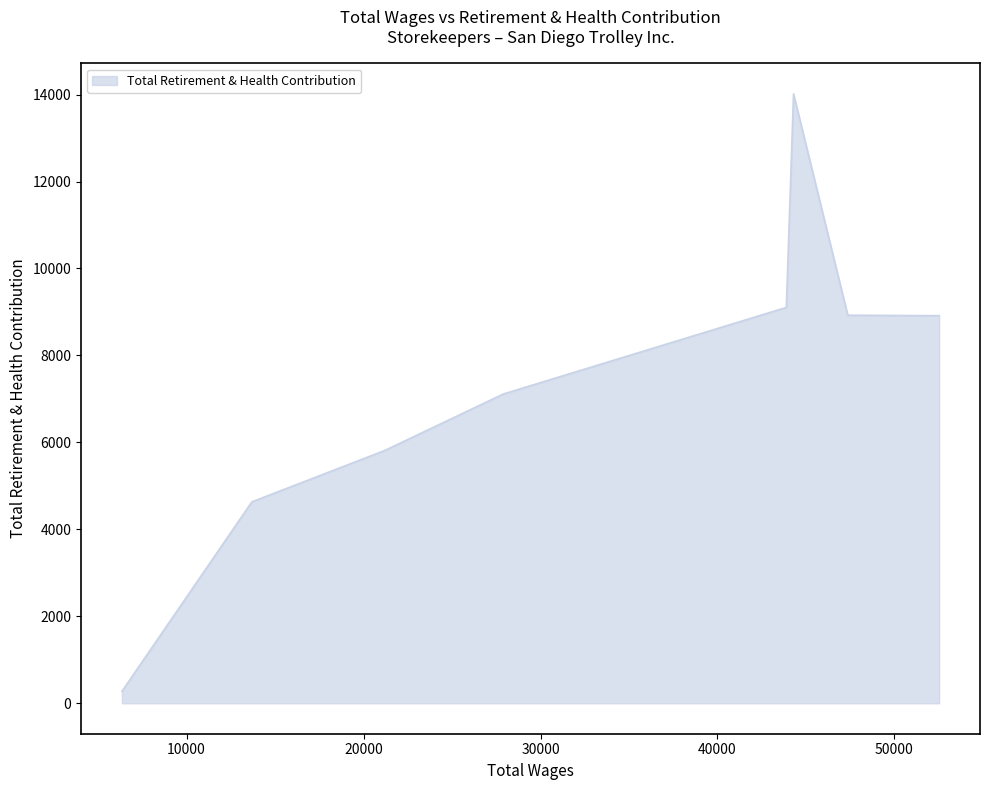

What is the greatest value displayed?

14015